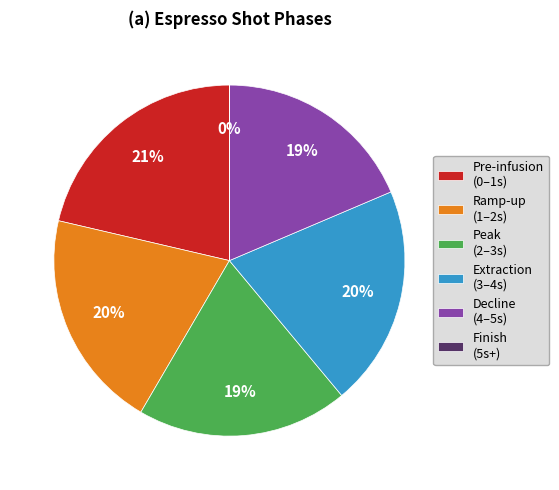

Combined, do Pre-infusion (0–1s) and Extraction (3–4s) account for over 50%?

No